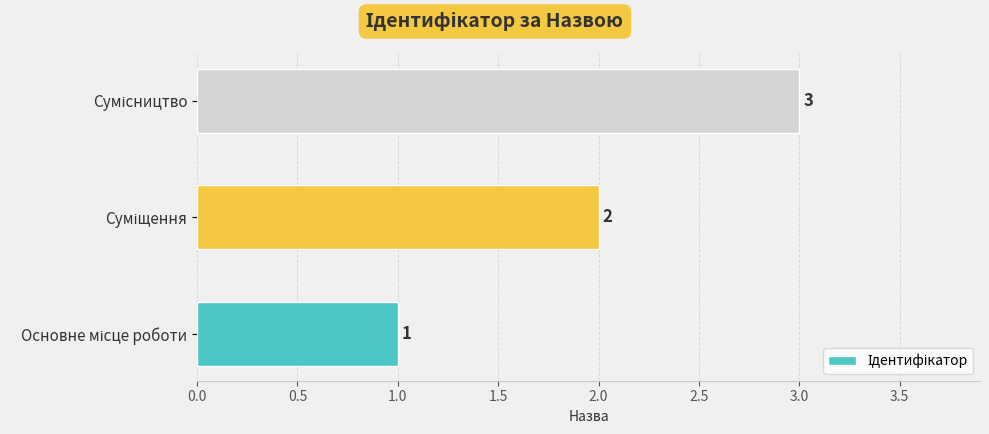

What is the sum of all values?

6